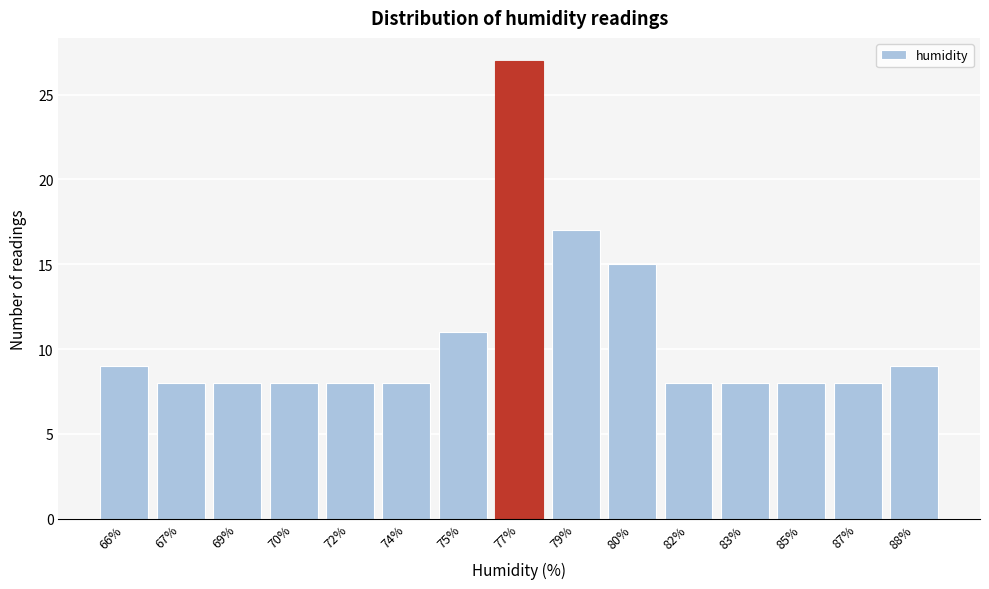

Reading right to left, extract all data points from this chart.

9	8	8	8	8	15	17	27	11	8	8	8	8	8	9